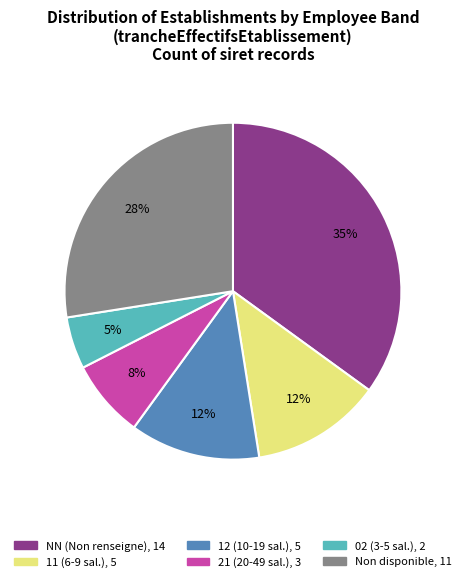

To the nearest percent, what is the difference between the largest and smallest slice percentages?

30%